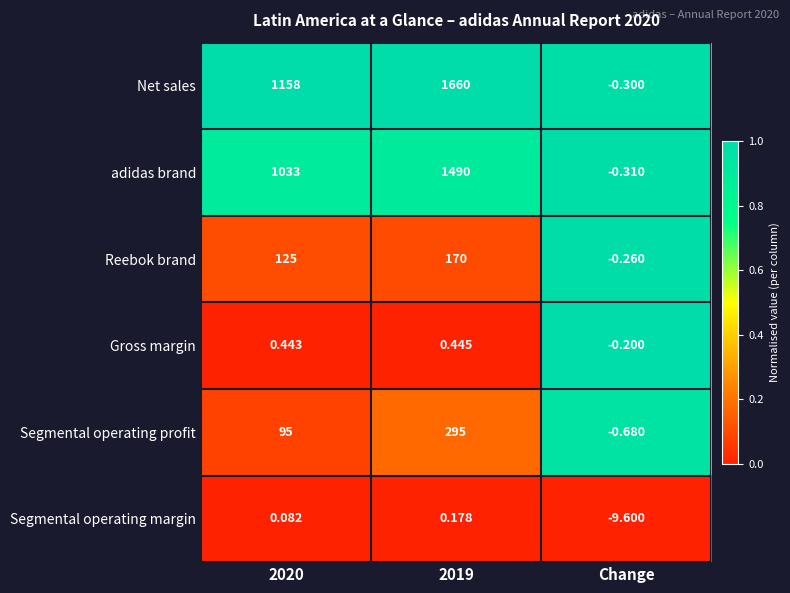

Where is Gross margin nearest to the value 0?

Change